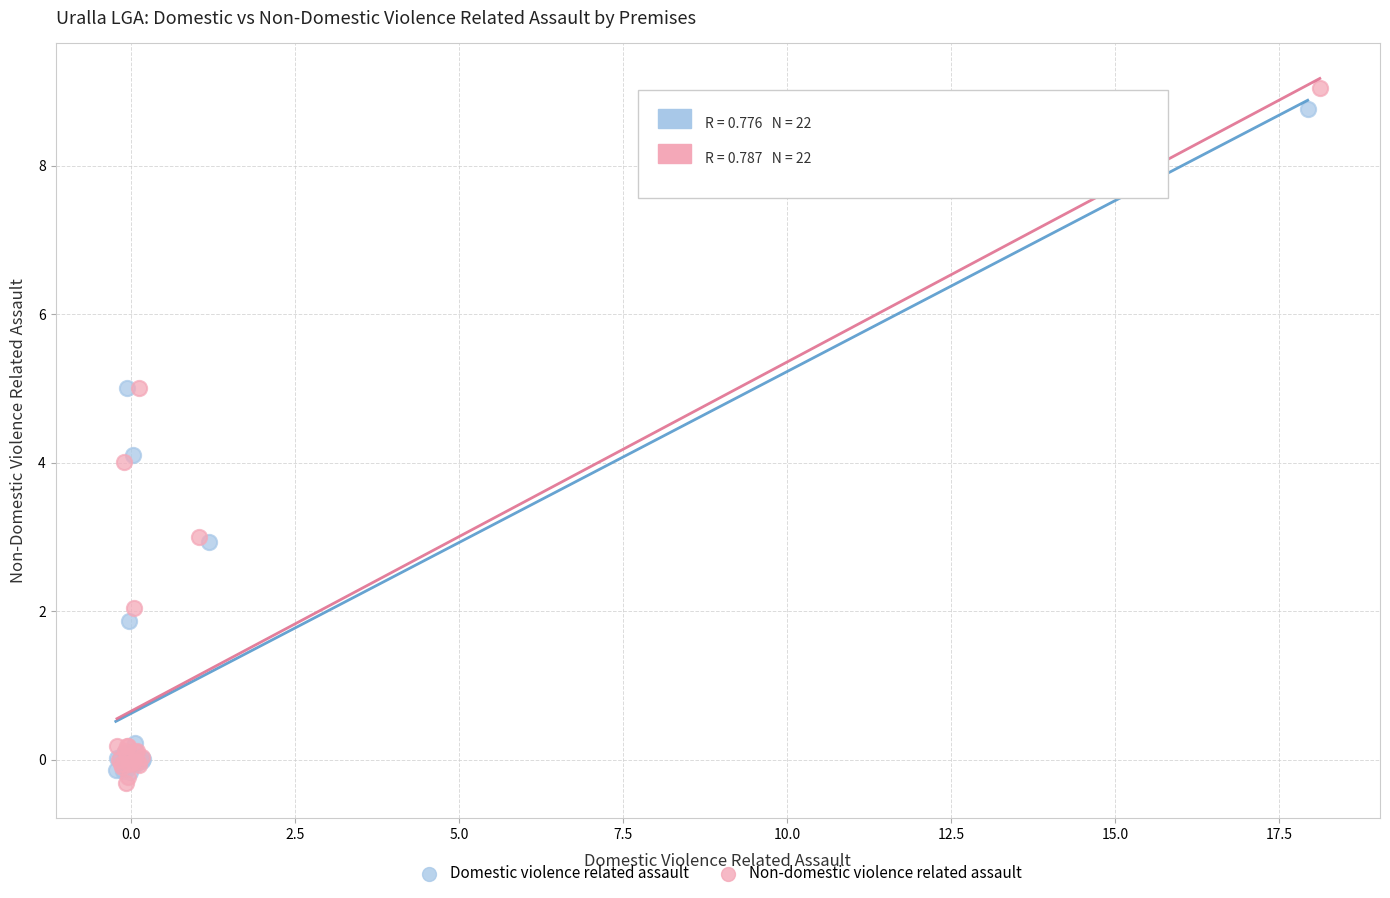

Which series has the widest spread of Y values?

Non-domestic violence related assault